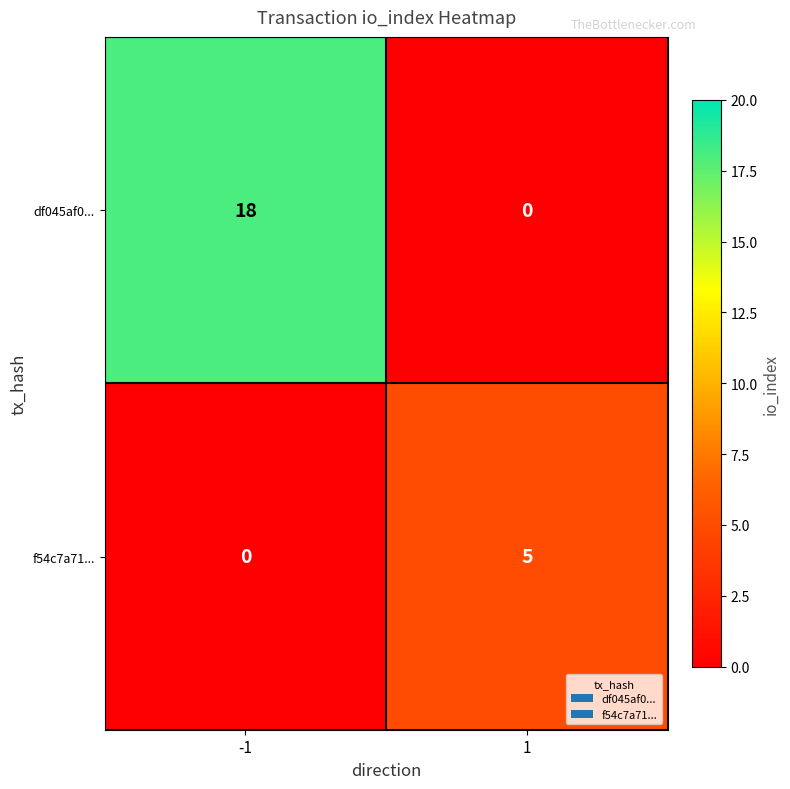

Is the value of f54c7a71... at 1 greater than the value of df045af0... at 1?

Yes